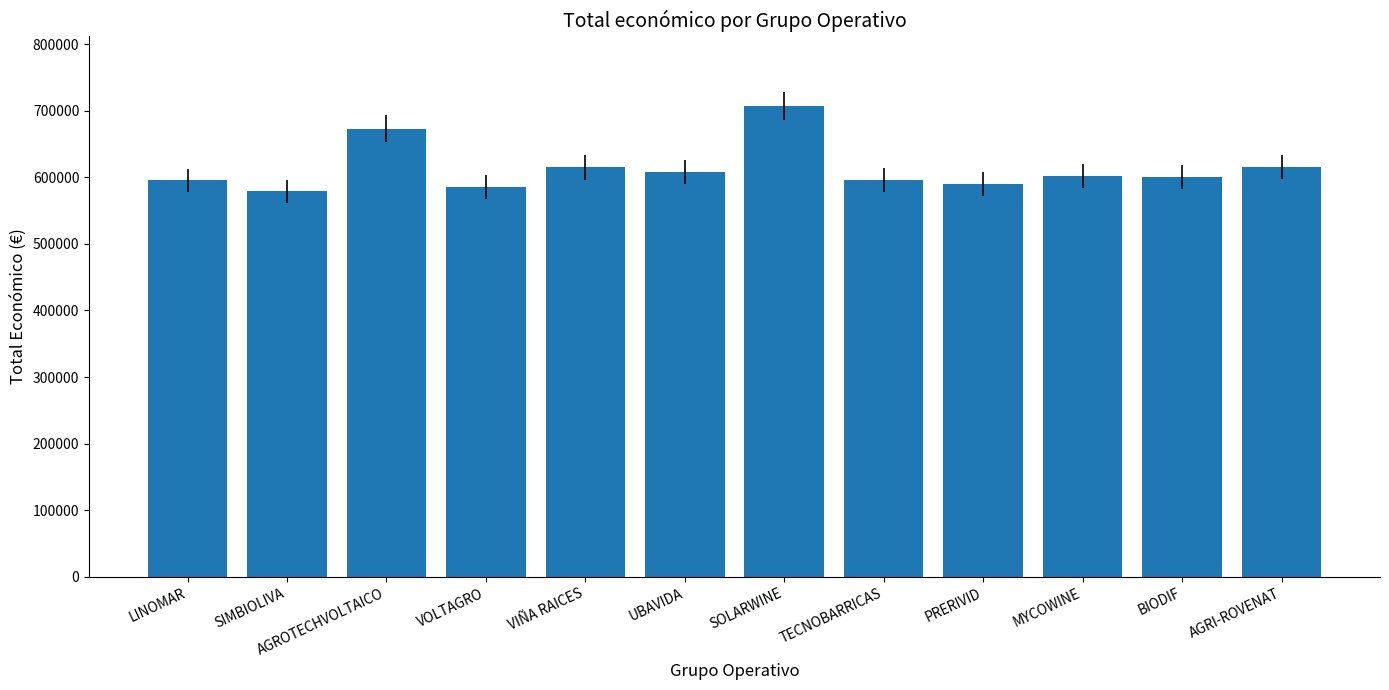

How many bars are there in total?

12